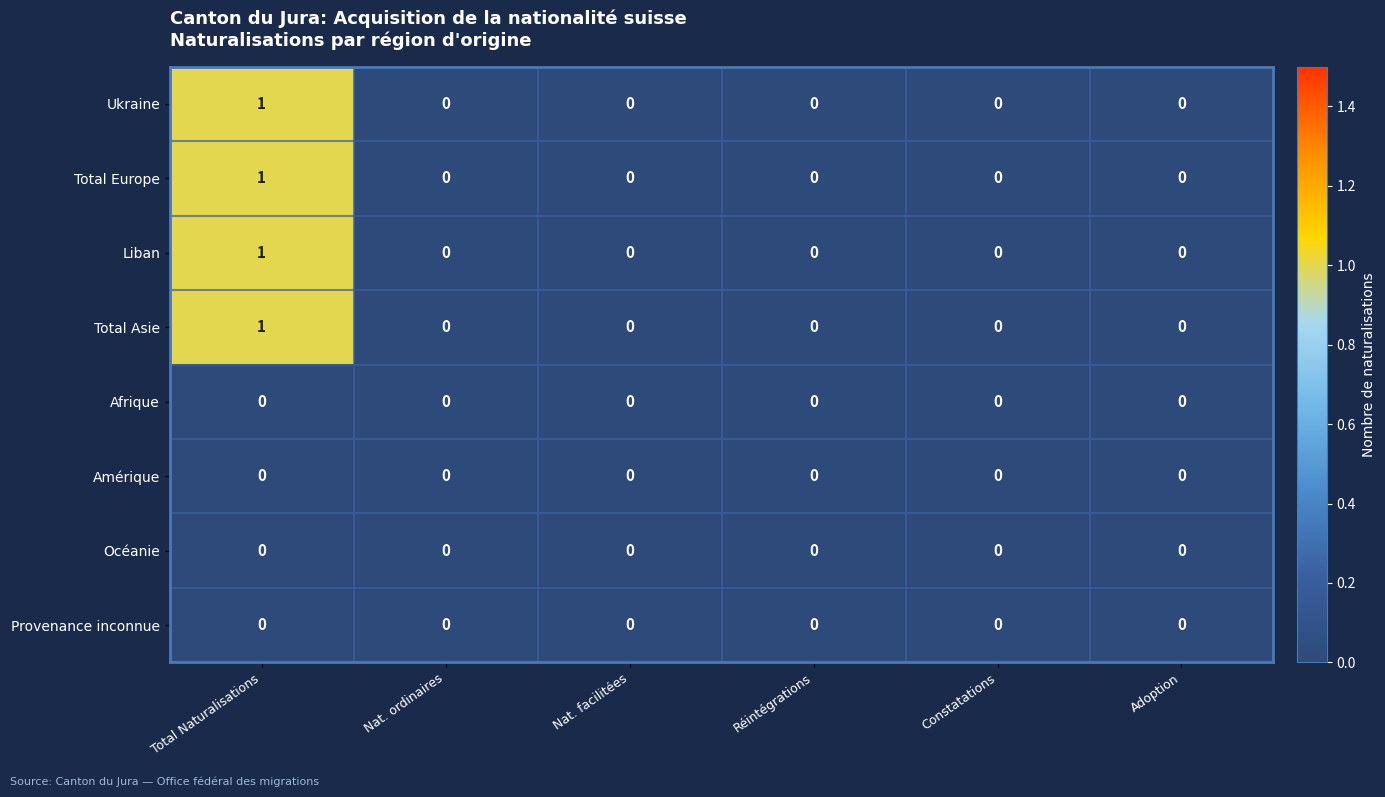

Which category has the highest value in the Total Asie series?

Total Naturalisations